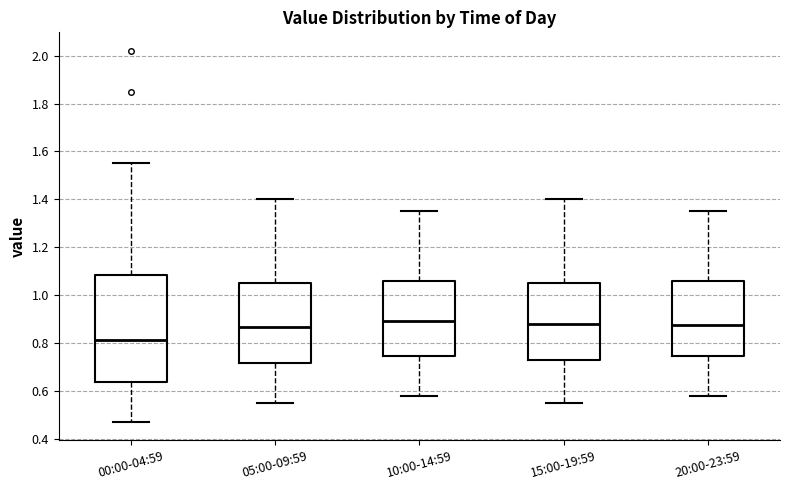

Where is the lower edge of the box for 00:00-04:59 on the y-axis? The values are not printed on the chart, so give them approximately, as read against the axis.

0.64